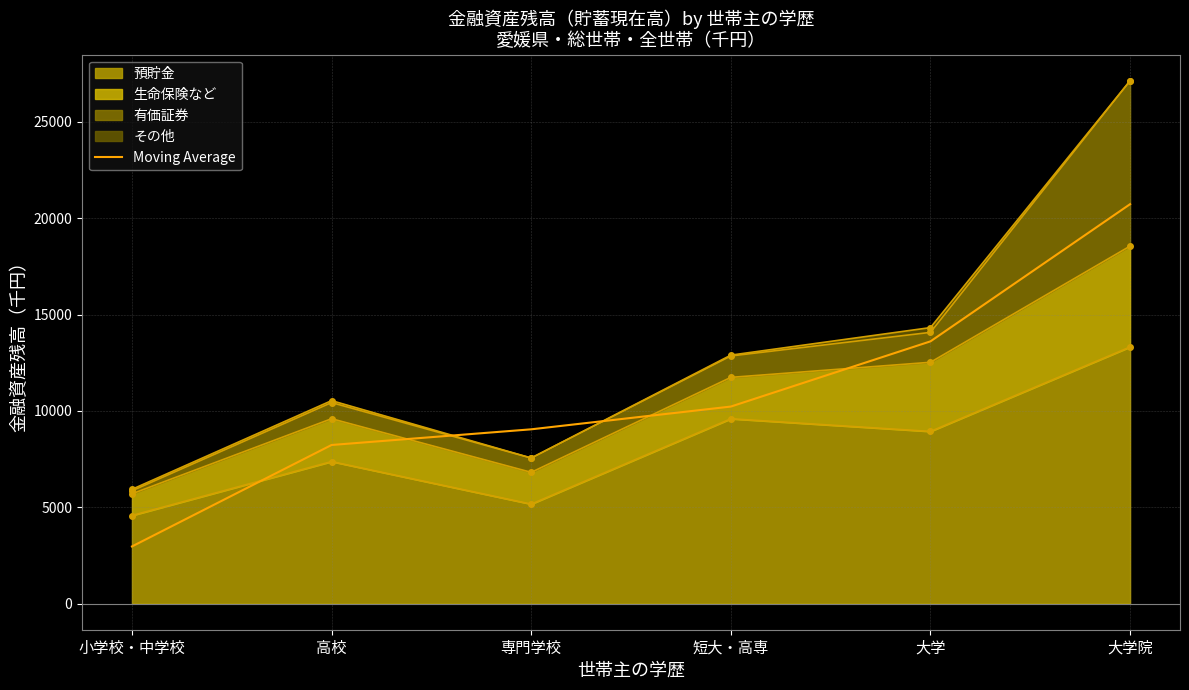

The value at 短大・高専 is 10225.5. True or false?

True